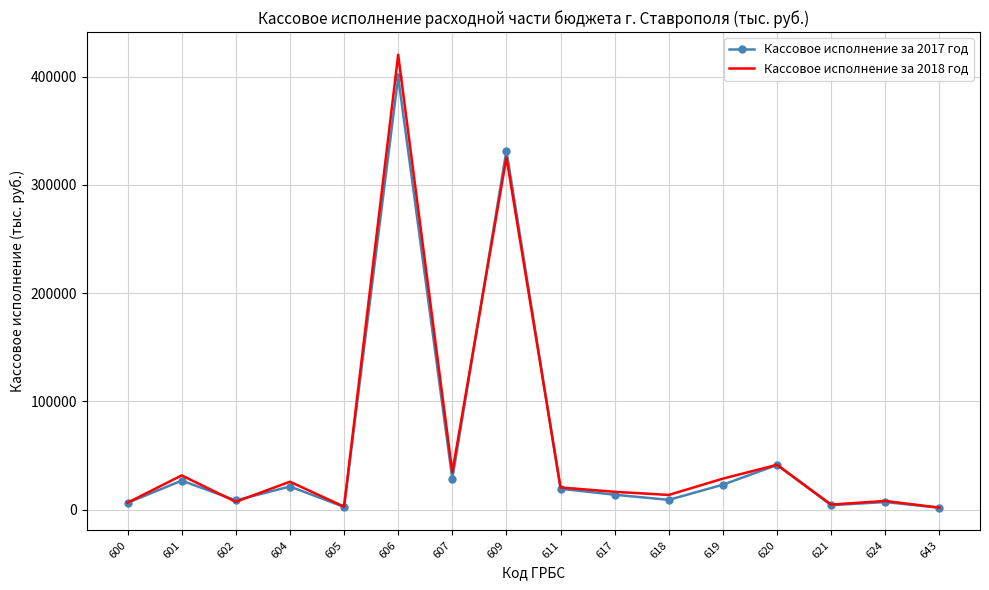

At which category is the sum across all series the highest?

606